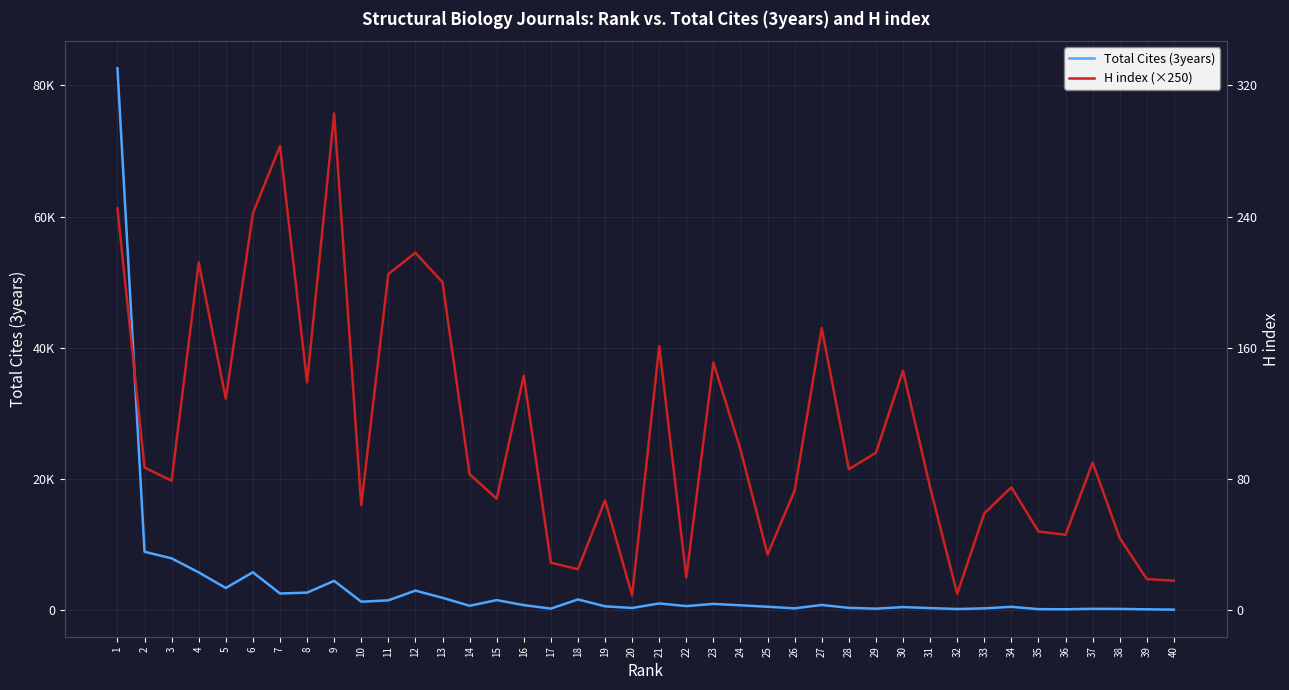

Reading left to right, what are all the values shown in this chart?

Total Cites (3years): 82624	8912	7907	5767	3384	5788	2549	2683	4477	1297	1506	2989	1893	678	1543	777	243	1644	595	344	1033	629	962	749	529	288	800	357	237	476	324	186	285	517	166	143	216	201	139	87
H index (×250): 61250	21750	19750	53000	32250	60500	70750	34750	75750	16000	51250	54500	50000	20750	17000	35750	7250	6250	16750	2250	40250	5000	37750	24500	8500	18250	43000	21500	24000	36500	18750	2500	14750	18750	12000	11500	22500	11000	4750	4500